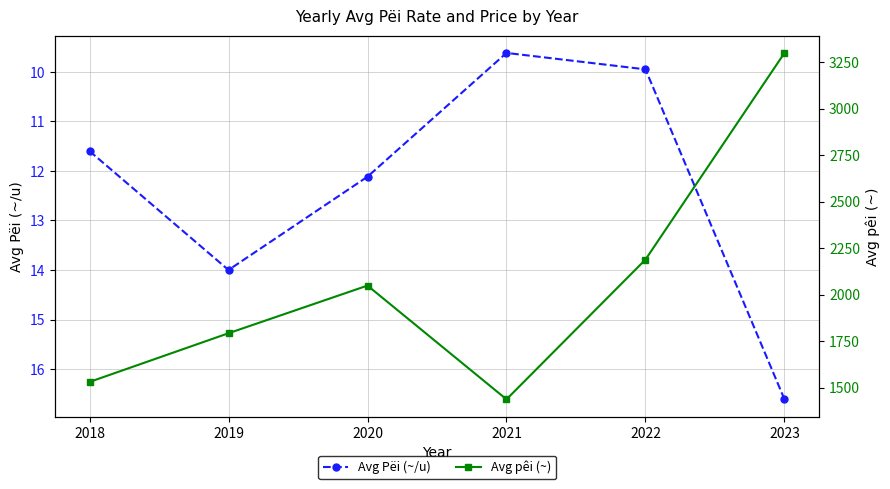

Which label corresponds to the smallest value in the chart?

2021